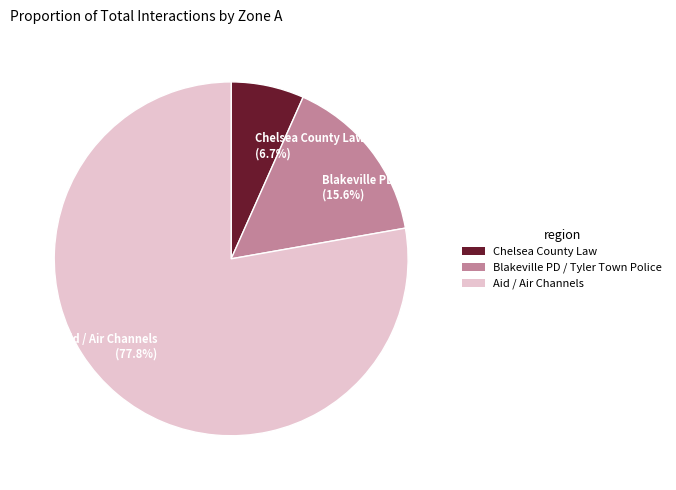

Rank the categories by value from highest to lowest.

Aid / Air Channels (77.8%), Blakeville PD / Tyler Town Police (15.6%), Chelsea County Law (6.7%)